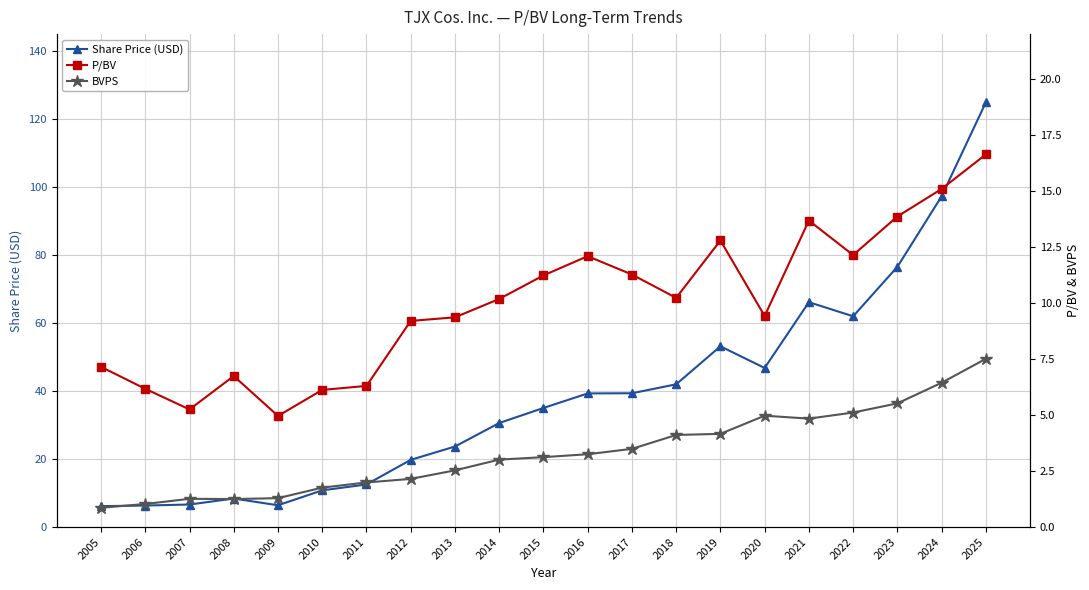

What value does the Share Price (USD) series have at 2023?

76.5